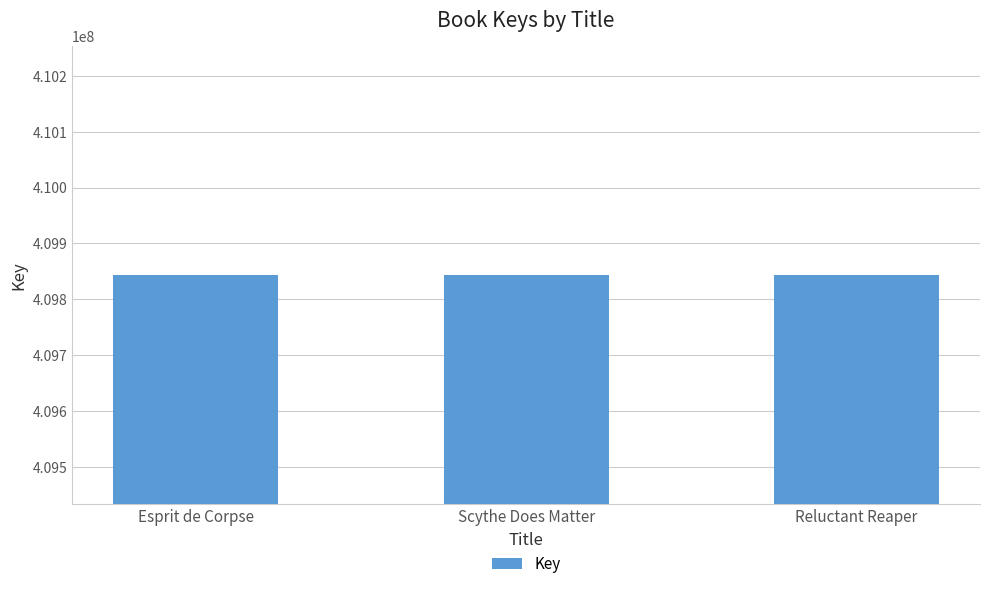

What is the label of the 1st bar from the left?

Esprit de Corpse